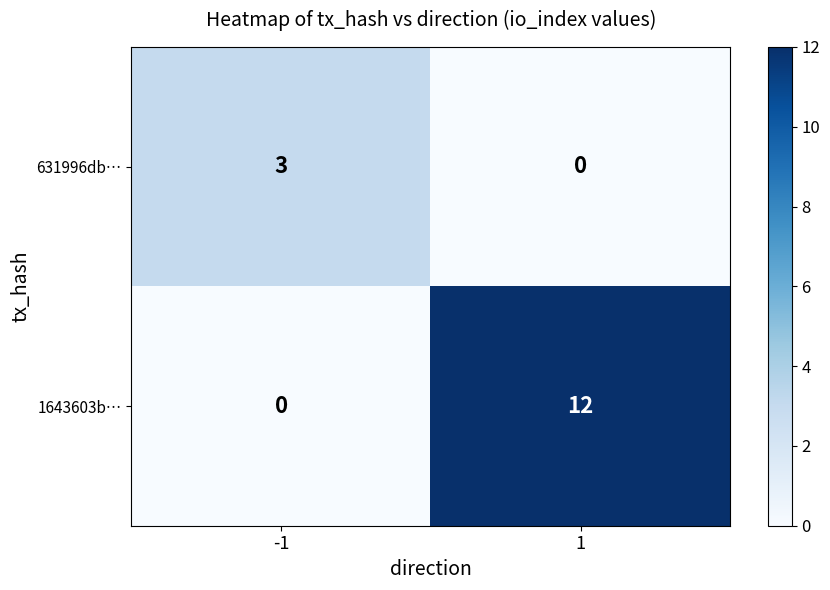

The 1643603b… series shows 6 at 1. True or false?

False